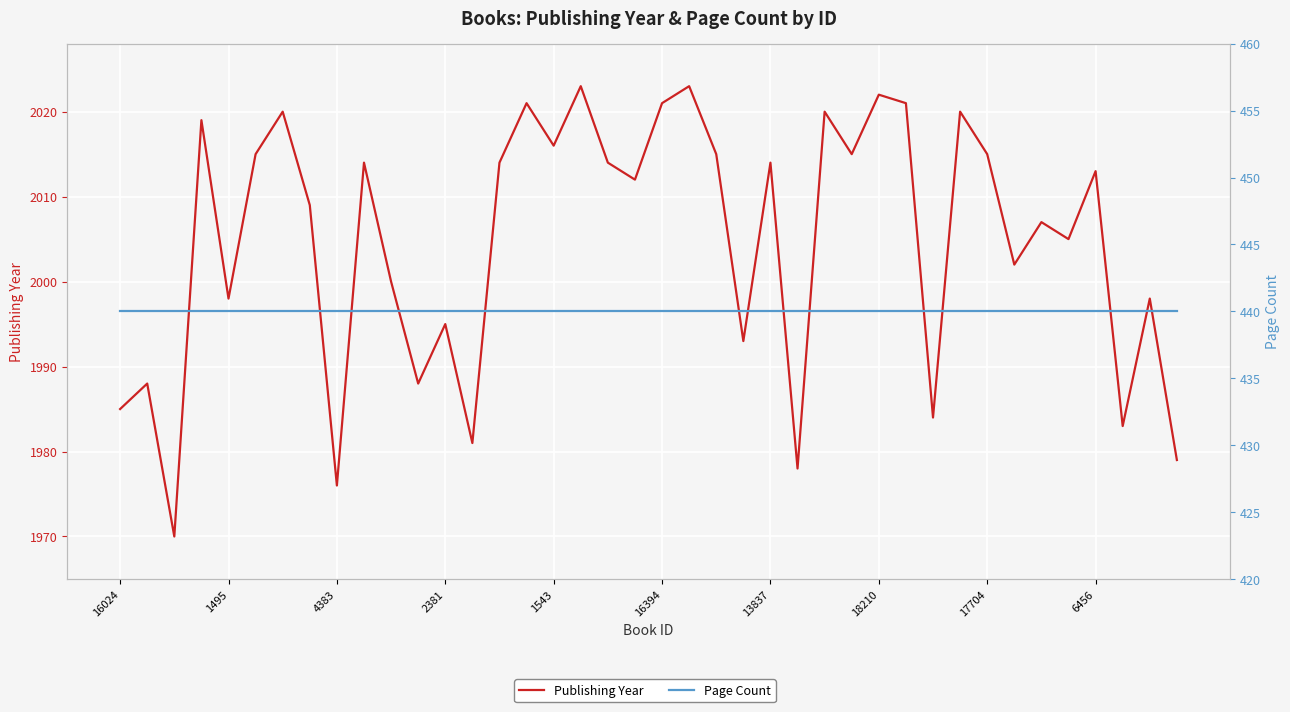

True or false: Publishing Year has a value of 2015 at 22.

True